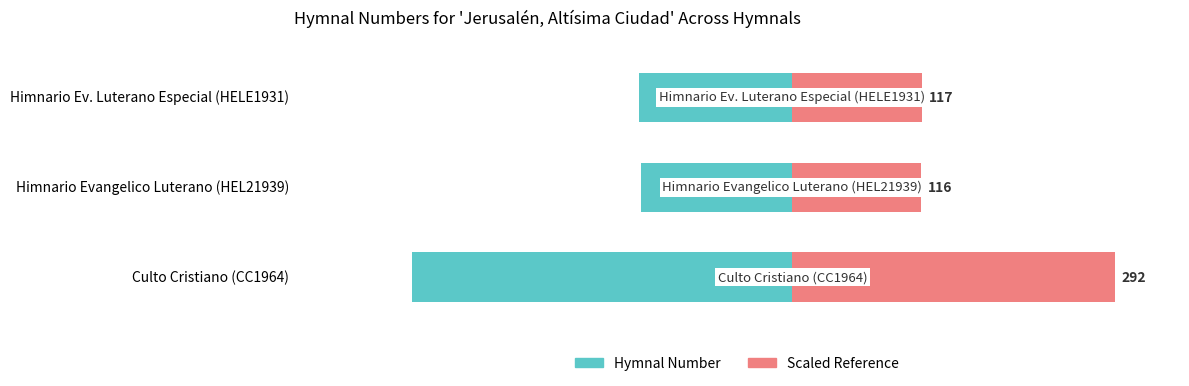

How many groups of bars are there?

3